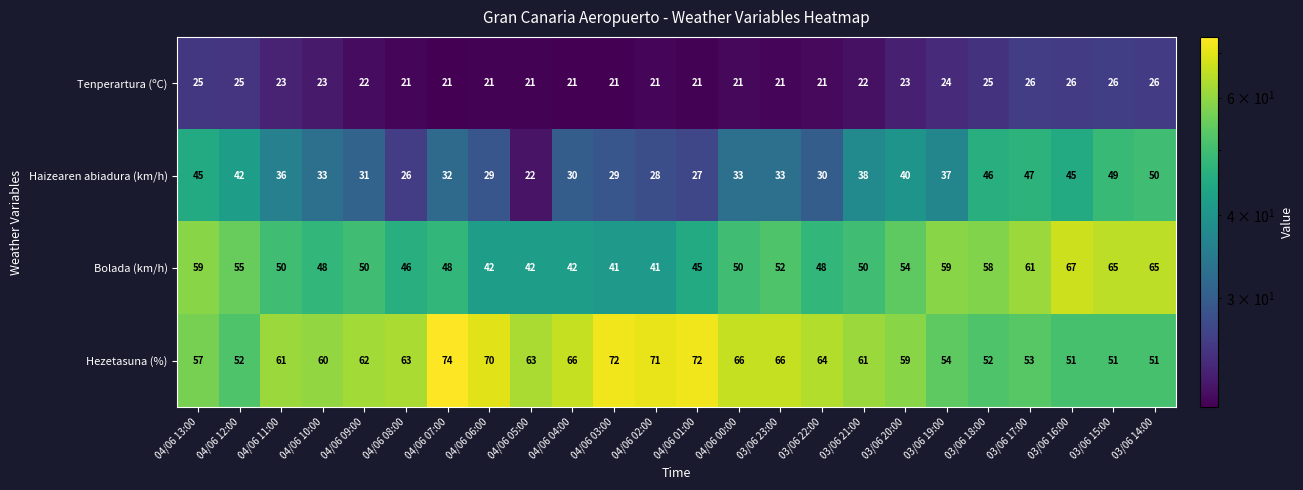

Between 04/06 13:00 and 04/06 01:00, which series saw the biggest shift?

Haizearen abiadura (km/h)